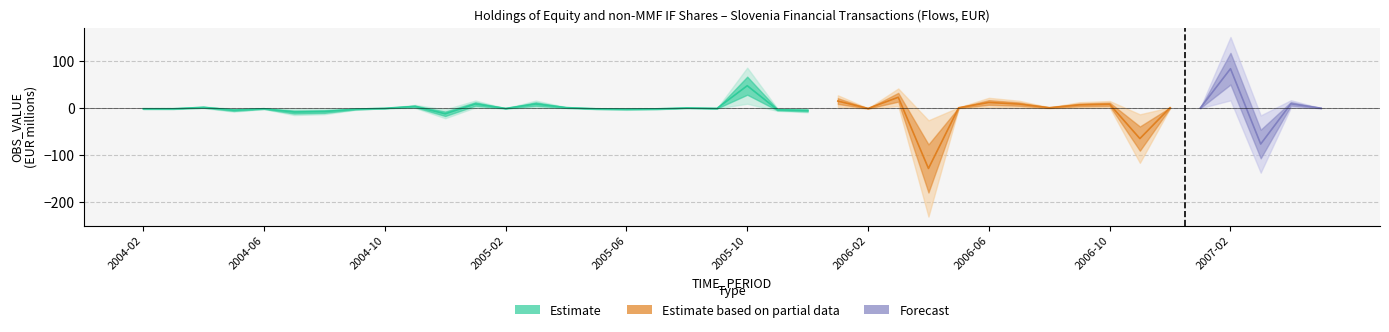

What is the difference between the values at 2006-06 and 2007-02?

71.9